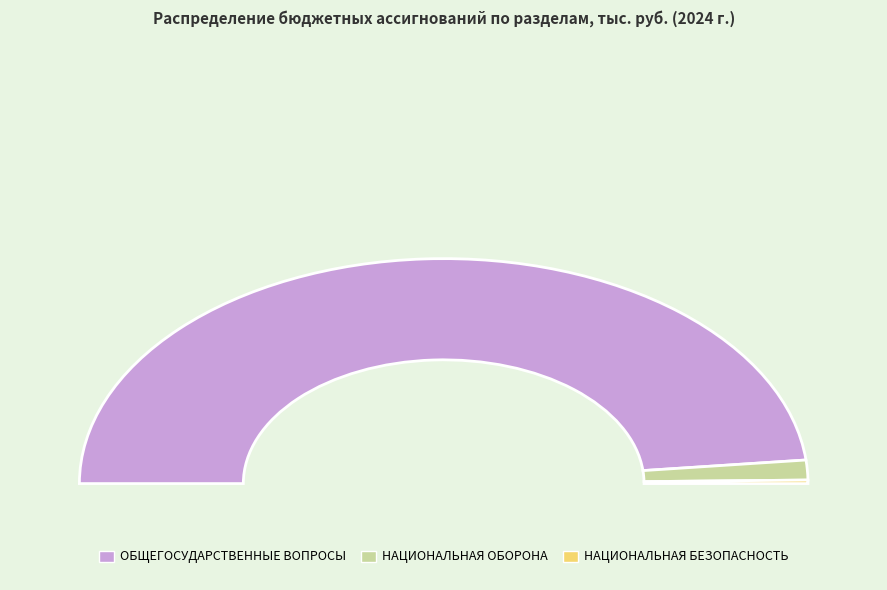

What is the ratio of the value at НАЦИОНАЛЬНАЯ БЕЗОПАСНОСТЬ to the value at НАЦИОНАЛЬНАЯ ОБОРОНА?

0.2